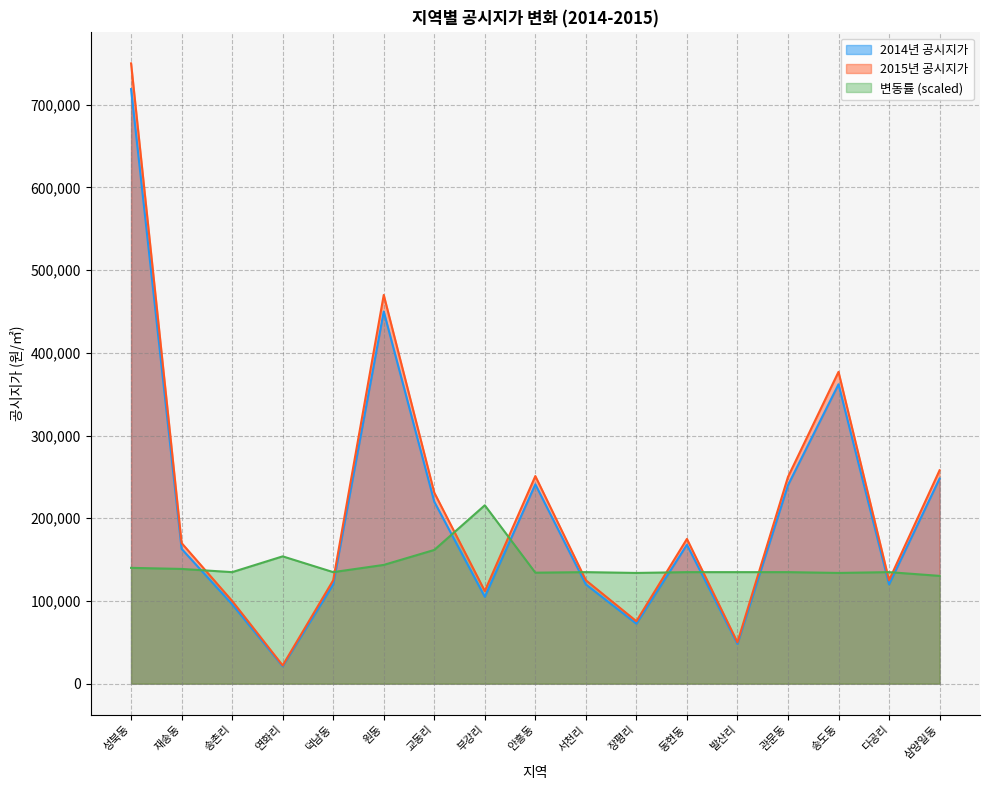

At which label is 2014년 공시지가 closest to 369950?

송도동